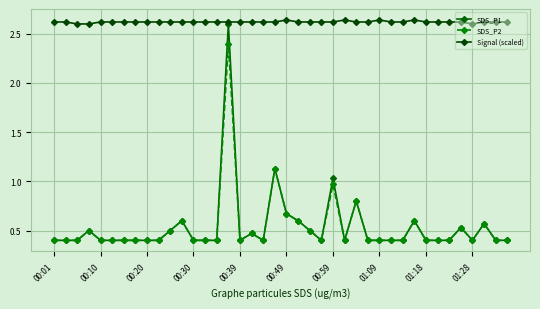

How many lines are shown in the chart?

3